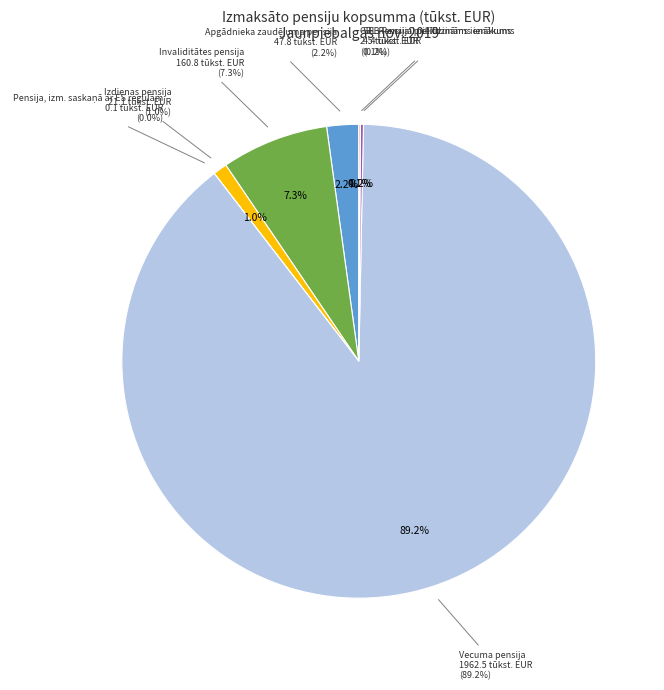

Rank the categories by value from highest to lowest.

Vecuma pensija, Invaliditātes pensija, Apgādnieka zaudējuma pensija, Izdienas pensija, SEB Pensijai pielīdzināms ienākums, CBL Pensijai pielīdzināms ienākums, Pensija, izm. saskaņā ar ES regulām